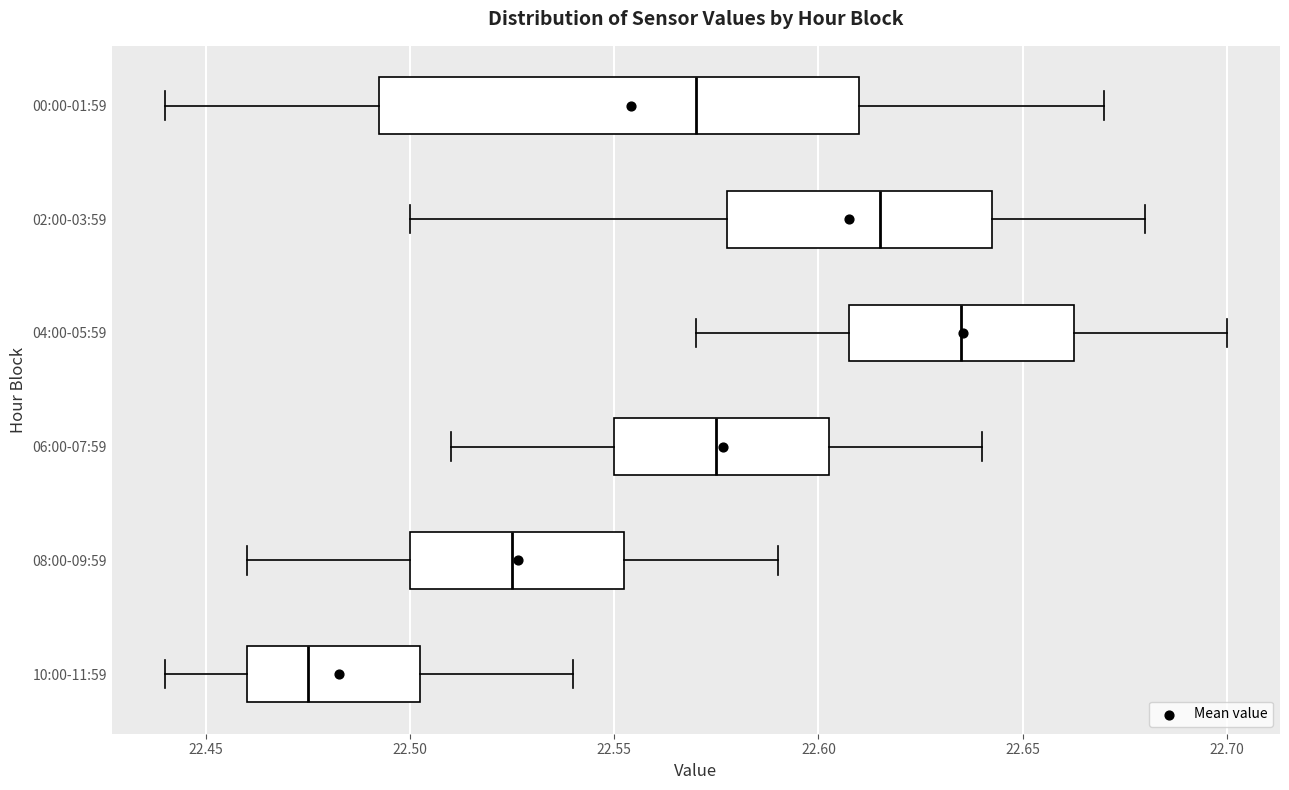

Where does the median line of the box for 06:00-07:59 sit on the x-axis? The values are not printed on the chart, so give them approximately, as read against the axis.

22.575